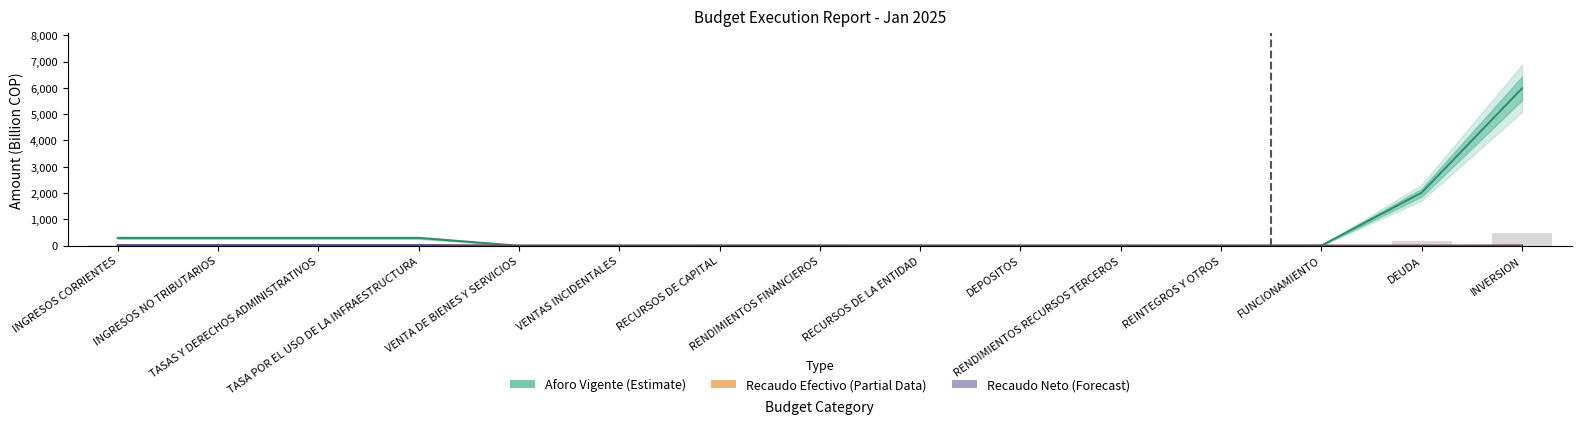

What is the sum of the Recaudo Efectivo (Partial Data) values at DEPOSITOS and INVERSION?

5.3